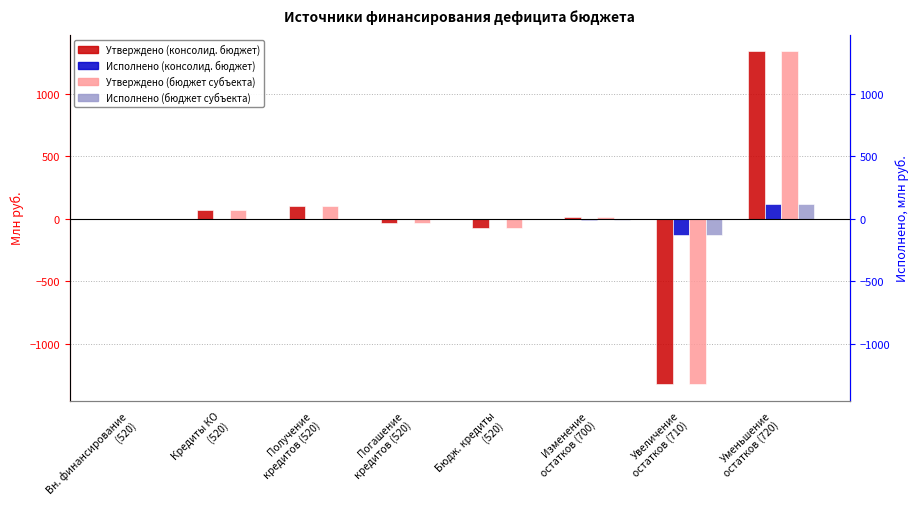

What is the lowest value of the Исполнено (бюджет субъекта) series?

-128.6